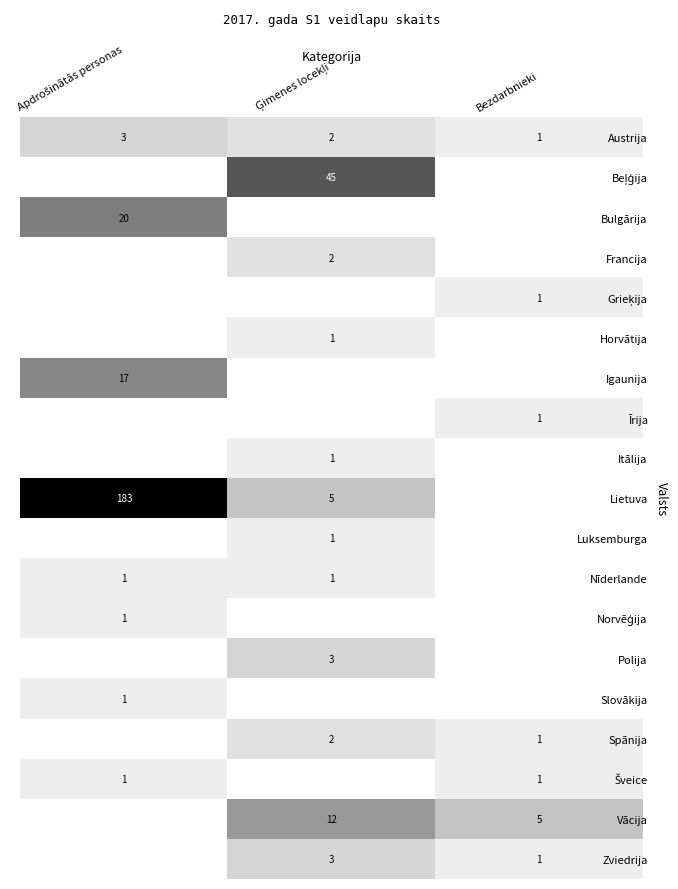

The value of Austrija at Bezdarbnieki is 1. True or false?

True